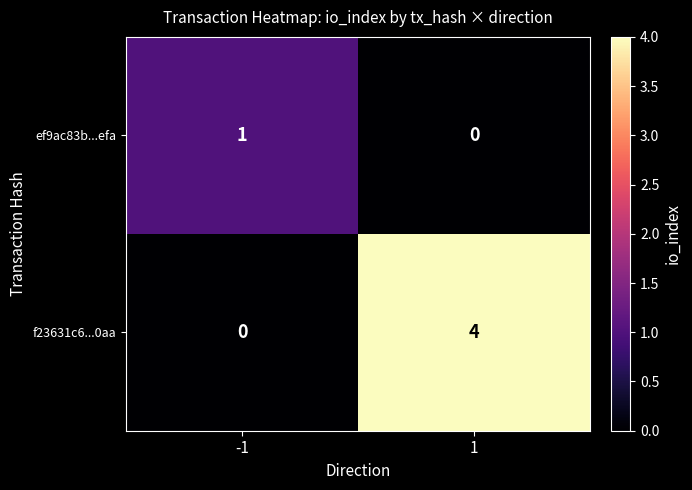

What is the spread (max minus min) of values at -1?

1